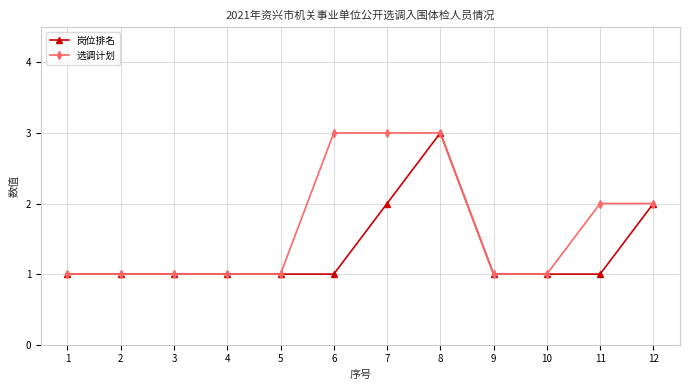

What is the sum of the 岗位排名 values at 10 and 3?

2